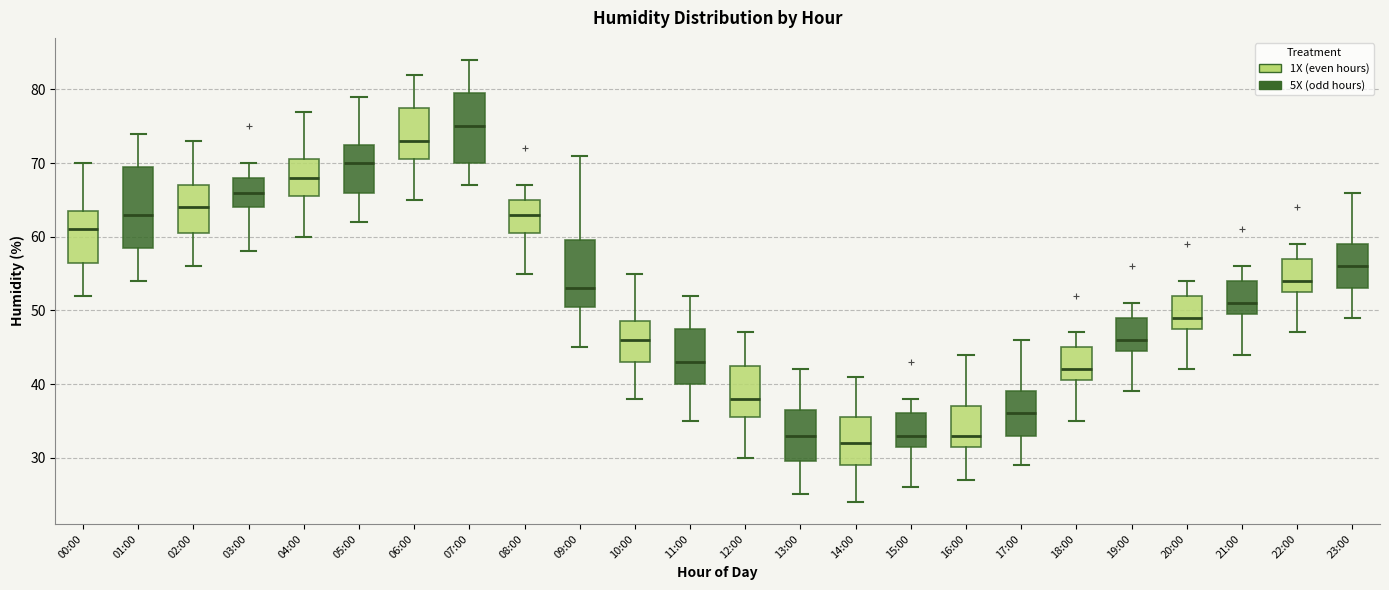

Reading left to right, transcribe this box plot: for each box, give where its median line is, the range the box spans, and where its two whiskers end, as read against the y-axis. The values are not printed on the chart, so give them approximately, as read against the axis.

00:00: median 61, box 57 to 64, whiskers 52 to 70
01:00: median 63, box 59 to 70, whiskers 54 to 74
02:00: median 64, box 61 to 67, whiskers 56 to 73
03:00: median 66, box 64 to 68, whiskers 58 to 70
04:00: median 68, box 66 to 71, whiskers 60 to 77
05:00: median 70, box 66 to 73, whiskers 62 to 79
06:00: median 73, box 71 to 78, whiskers 65 to 82
07:00: median 75, box 70 to 80, whiskers 67 to 84
08:00: median 63, box 61 to 65, whiskers 55 to 67
09:00: median 53, box 51 to 60, whiskers 45 to 71
10:00: median 46, box 43 to 49, whiskers 38 to 55
11:00: median 43, box 40 to 48, whiskers 35 to 52
12:00: median 38, box 36 to 43, whiskers 30 to 47
13:00: median 33, box 30 to 37, whiskers 25 to 42
14:00: median 32, box 29 to 36, whiskers 24 to 41
15:00: median 33, box 32 to 36, whiskers 26 to 38
16:00: median 33, box 32 to 37, whiskers 27 to 44
17:00: median 36, box 33 to 39, whiskers 29 to 46
18:00: median 42, box 41 to 45, whiskers 35 to 47
19:00: median 46, box 45 to 49, whiskers 39 to 51
20:00: median 49, box 48 to 52, whiskers 42 to 54
21:00: median 51, box 50 to 54, whiskers 44 to 56
22:00: median 54, box 53 to 57, whiskers 47 to 59
23:00: median 56, box 53 to 59, whiskers 49 to 66